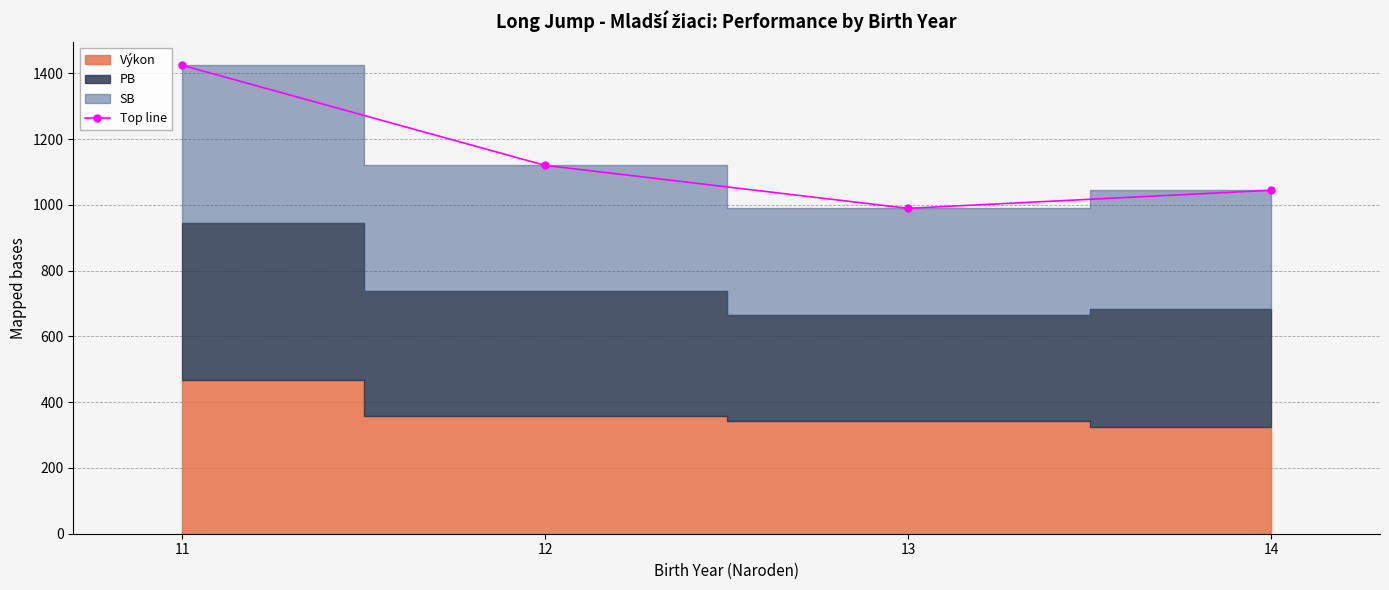

Where is the data nearest to the value 1207?

12